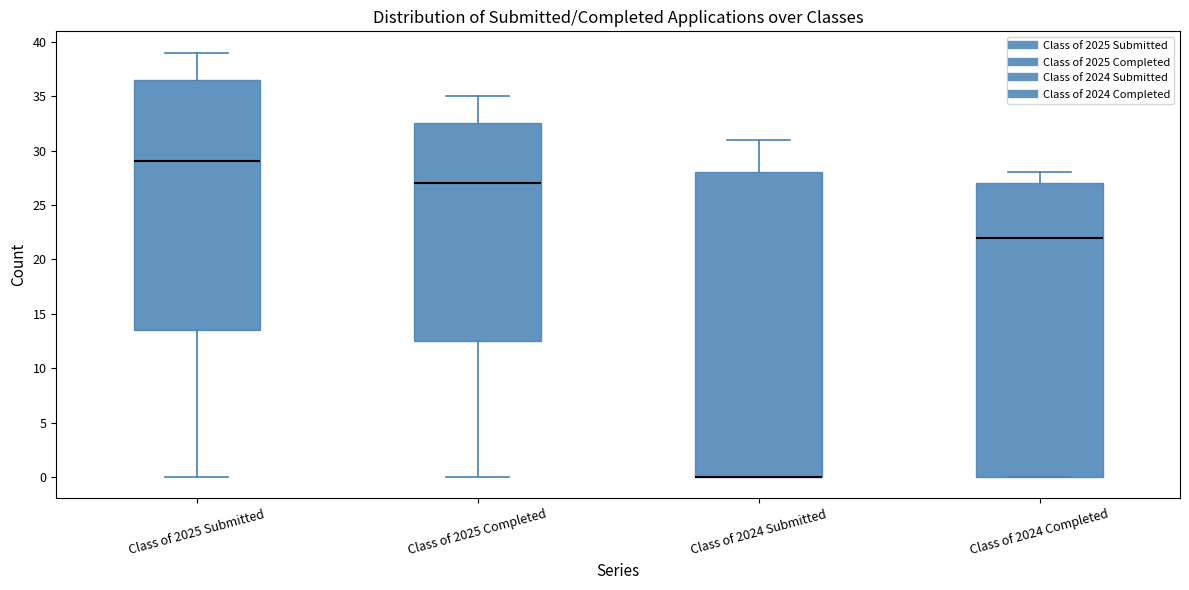

Reading left to right, transcribe this box plot: for each box, give where its median line is, the range the box spans, and where its two whiskers end, as read against the y-axis. The values are not printed on the chart, so give them approximately, as read against the axis.

Class of 2025 Submitted: median 29.0, box 13.5 to 36.5, whiskers 0.0 to 39.0
Class of 2025 Completed: median 27.0, box 12.5 to 32.5, whiskers 0.0 to 35.0
Class of 2024 Submitted: median 0.0 (drawn on the box's lower edge), box 0.0 to 28.0, whiskers 0.0 to 31.0
Class of 2024 Completed: median 22.0, box 0.0 to 27.0, whiskers 0.0 to 28.0